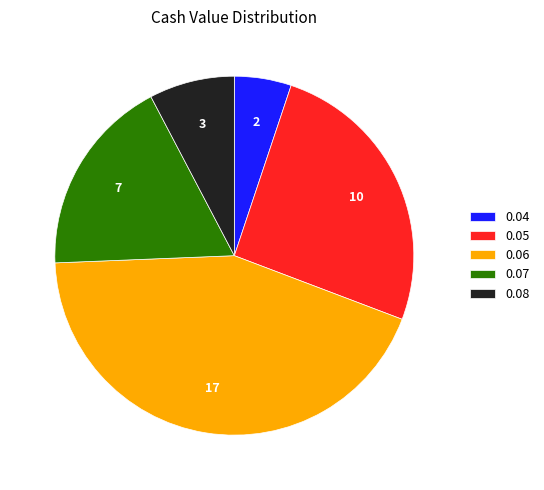

Is it true that 0.08 is 1% of the pie?

False